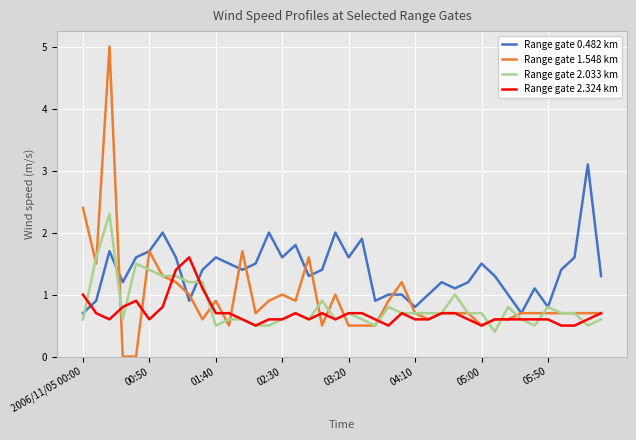

List the series in order of their peak value, lowest first.

Range gate 2.324 km, Range gate 2.033 km, Range gate 0.482 km, Range gate 1.548 km